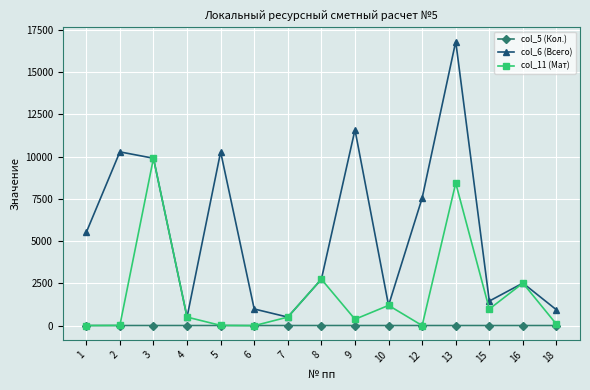

What is the sum of the col_5 (Кол.) values at 9 and 3?

1.4